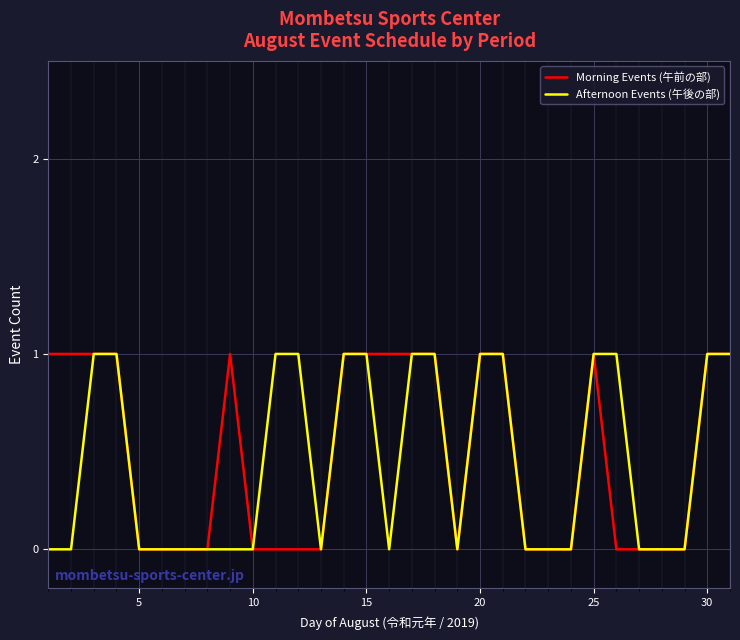

How many lines are shown in the chart?

2